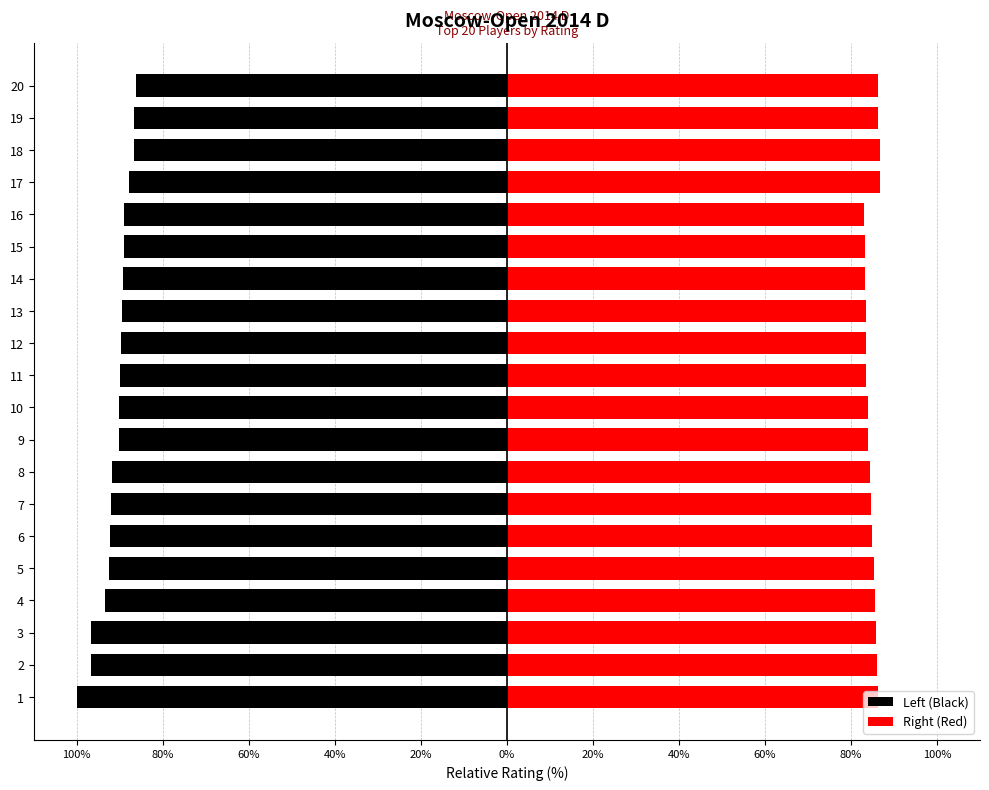

Between 2 and 19, which is larger?

19